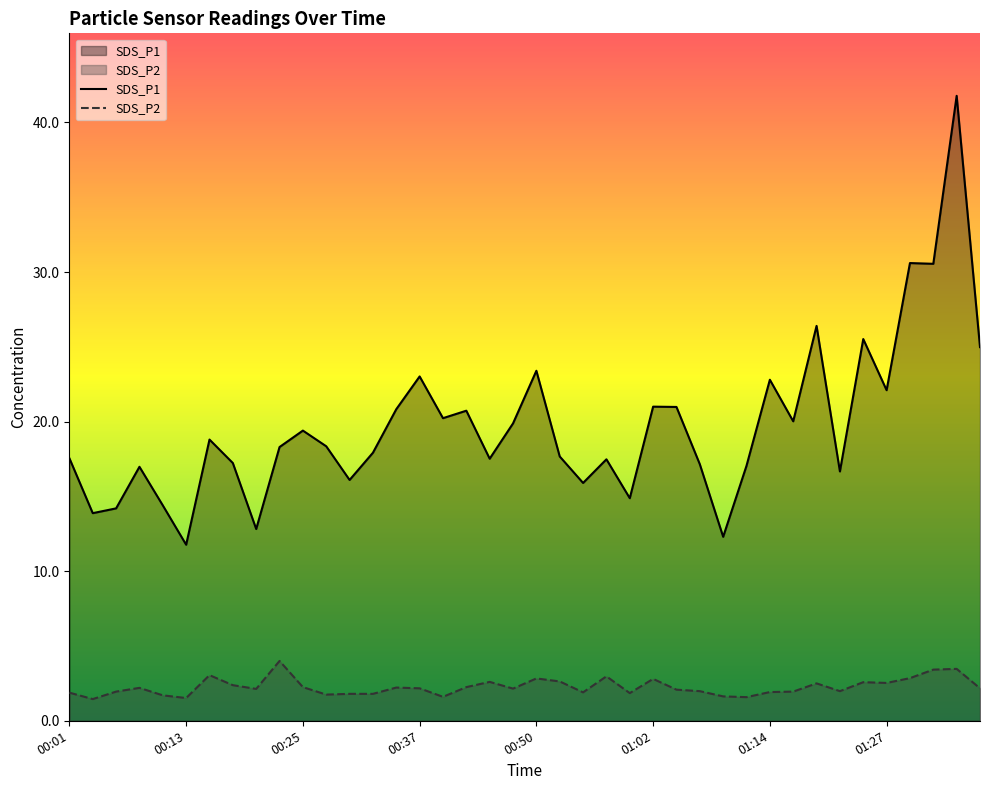

True or false: SDS_P2 has more than 2 interior local peaks.

True